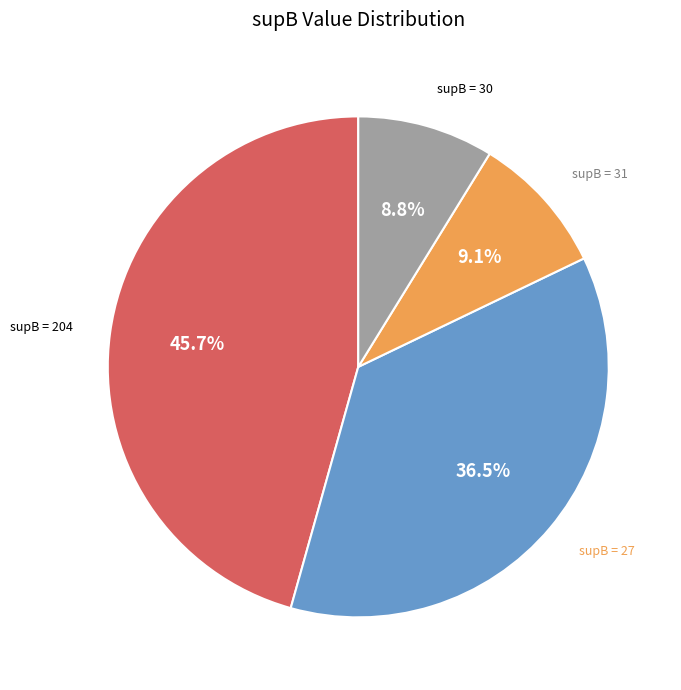

Is there a majority slice in this chart?

No